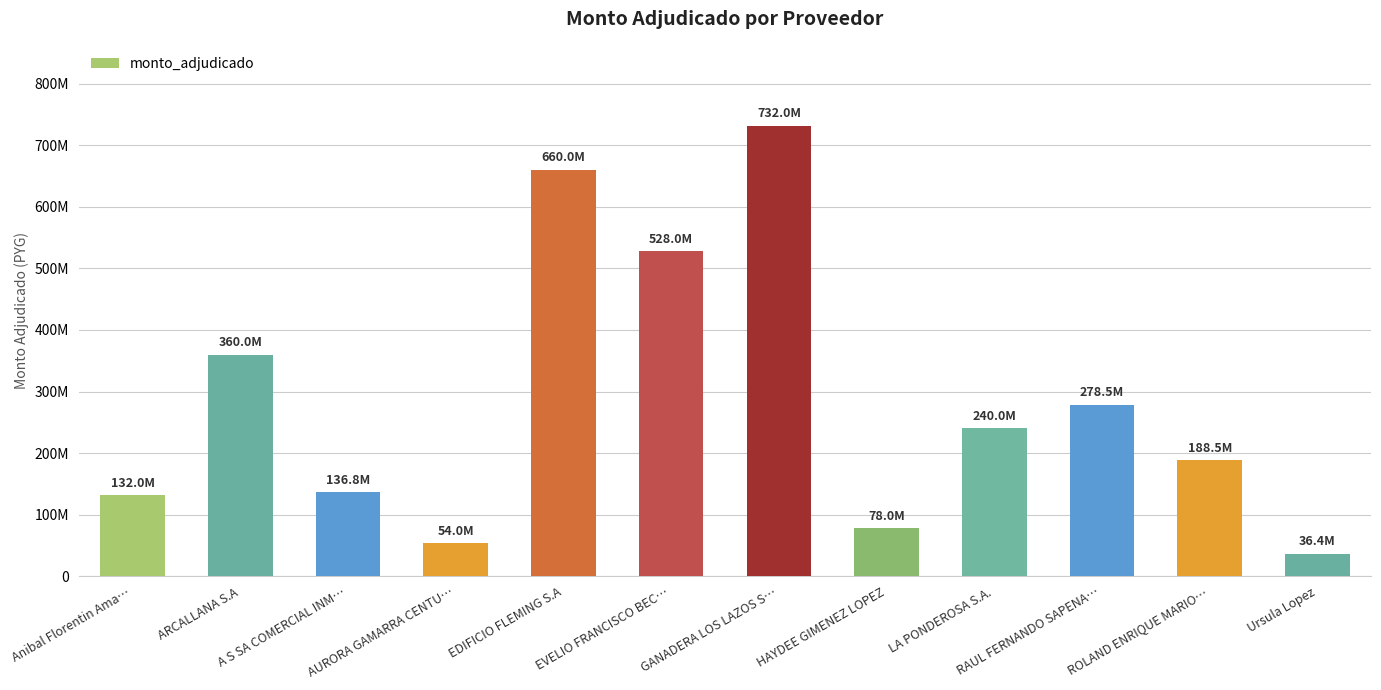

List the labels in order of value, smallest first.

Ursula Lopez, AURORA GAMARRA CENTU…, HAYDEE GIMENEZ LOPEZ, Anibal Florentin Ama…, A S SA COMERCIAL INM…, ROLAND ENRIQUE MARIO…, LA PONDEROSA S.A., RAUL FERNANDO SAPENA…, ARCALLANA S.A, EVELIO FRANCISCO BEC…, EDIFICIO FLEMING S.A, GANADERA LOS LAZOS S…